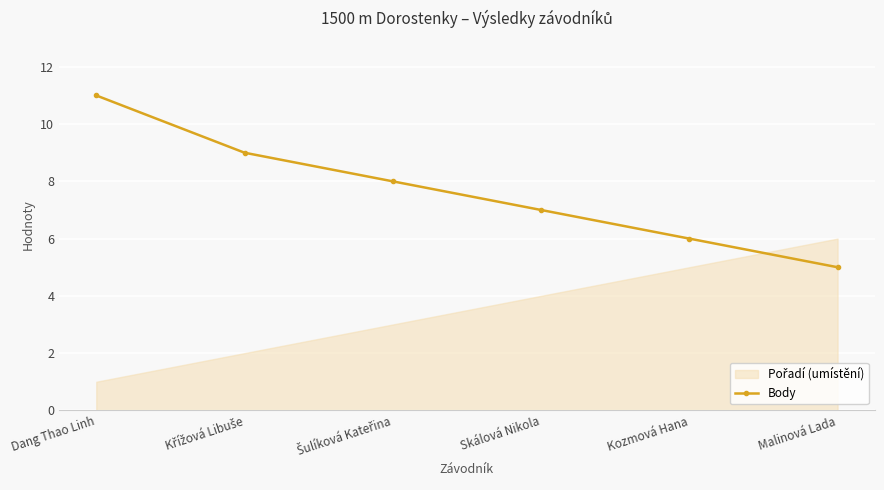

What is the value of the Body point at the 2nd from the left?

9